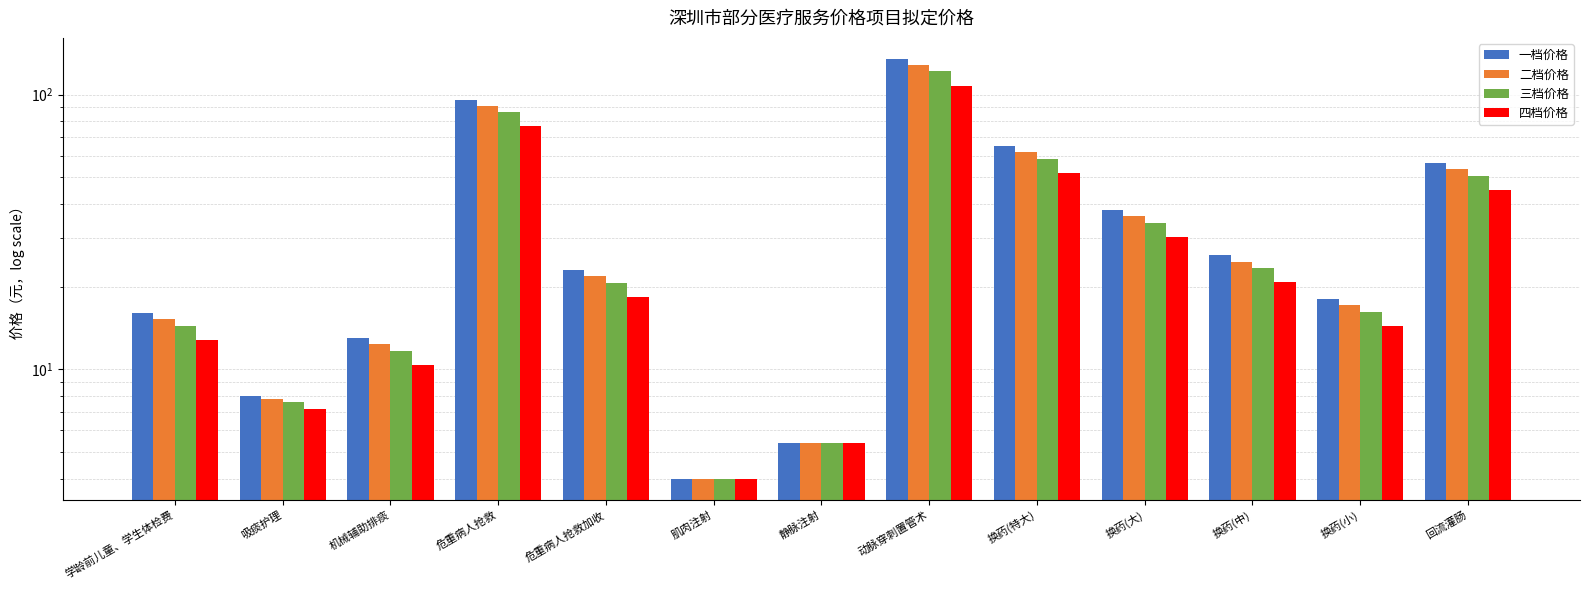

What is the sum of the 四档价格 values at 换药(大) and 学龄前儿童、学生体检费?

43.2